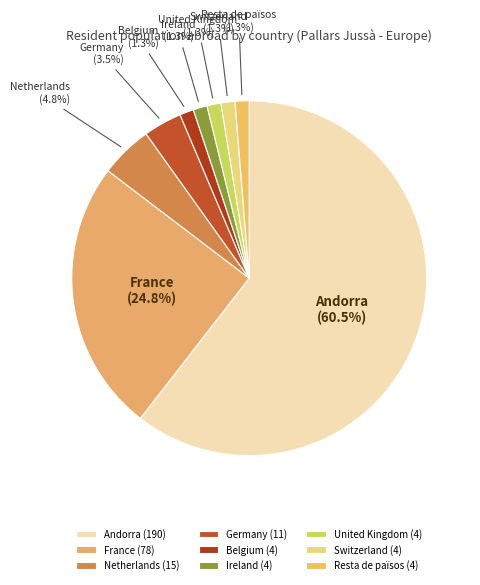

Combined, do Belgium and France account for over 50%?

No